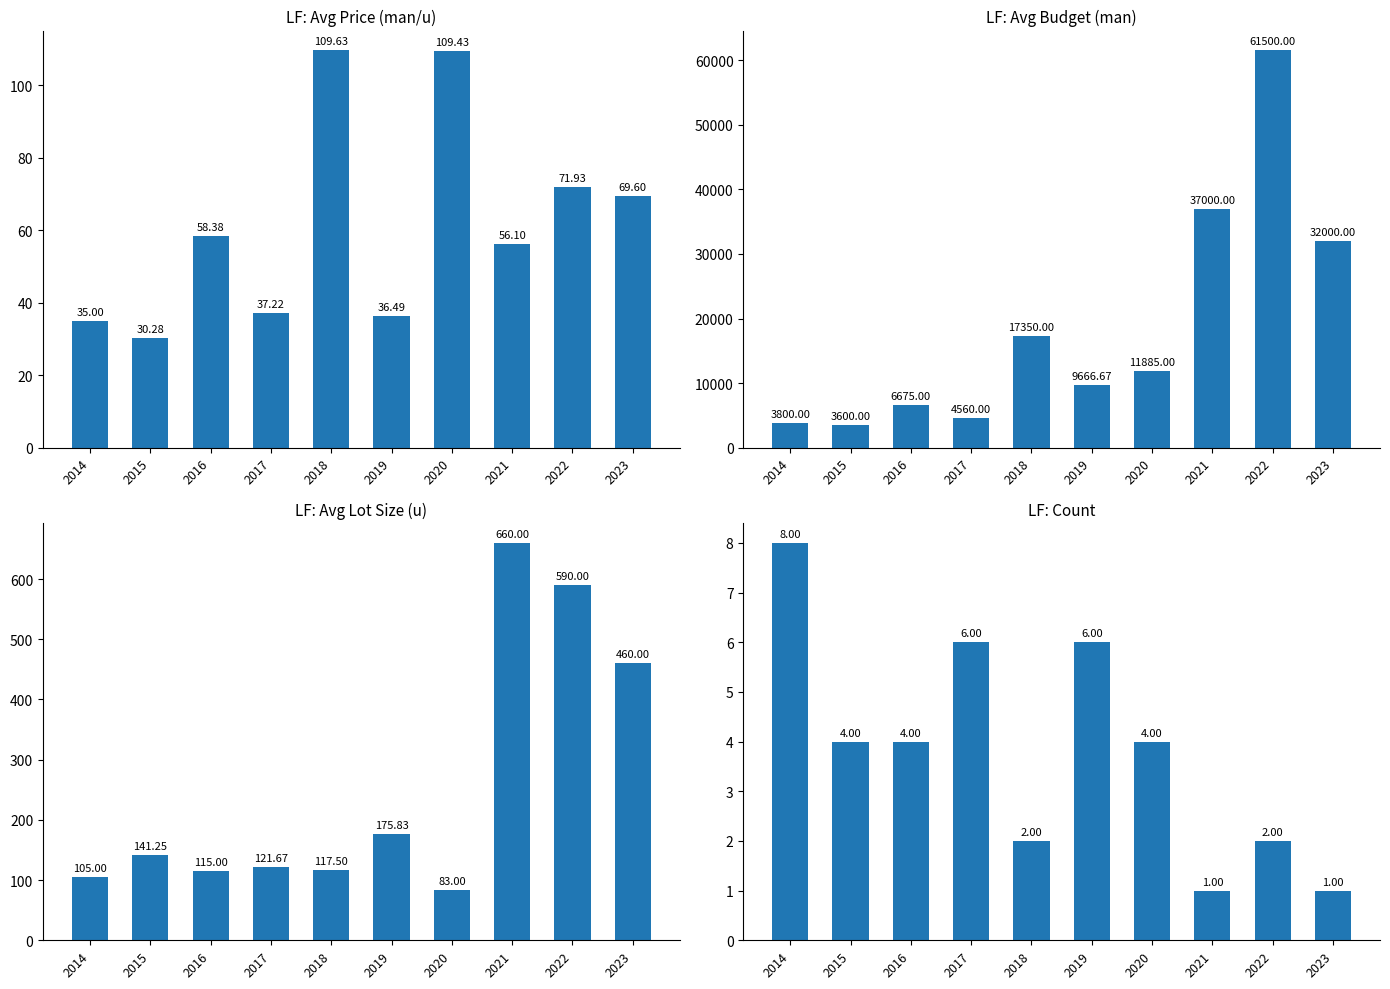

Which series has the largest range (max minus min)?

Avg Budget (man)